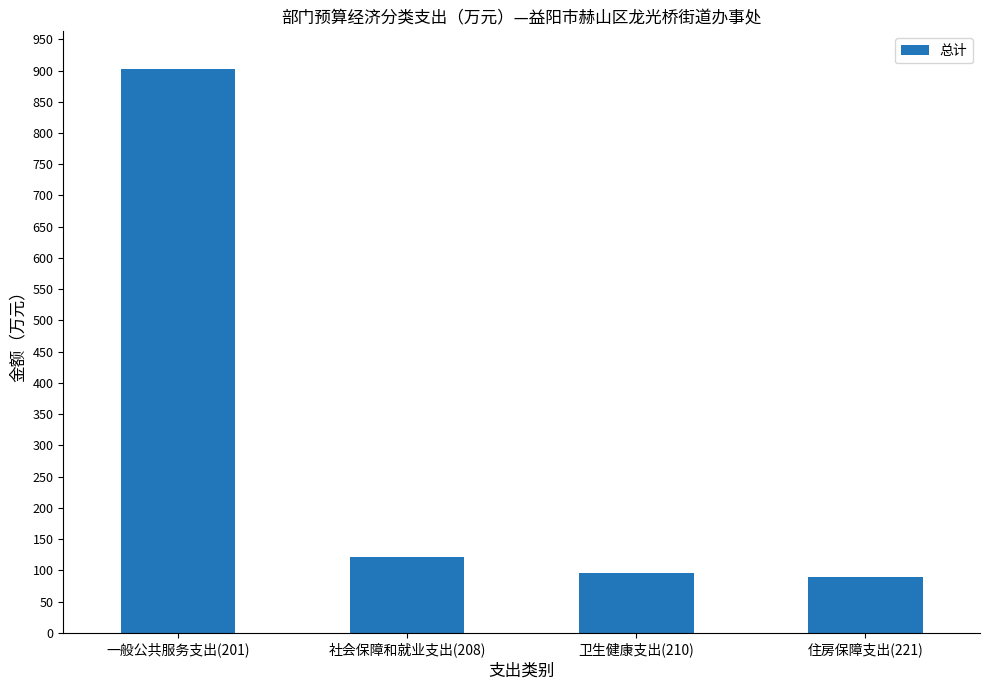

Where is the data nearest to the value 495?

社会保障和就业支出(208)